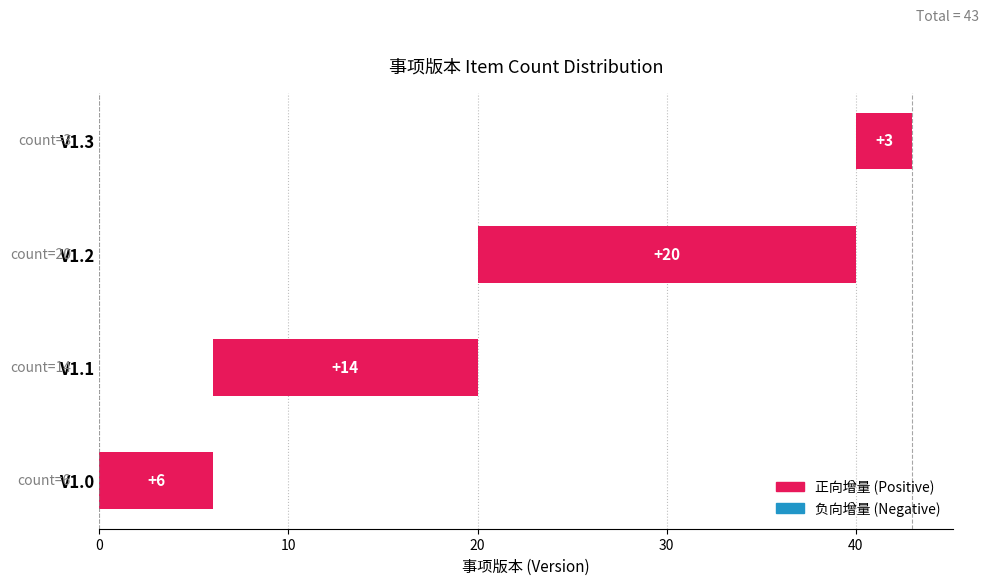

What is the difference between the values at V1.0 and V1.2?

14